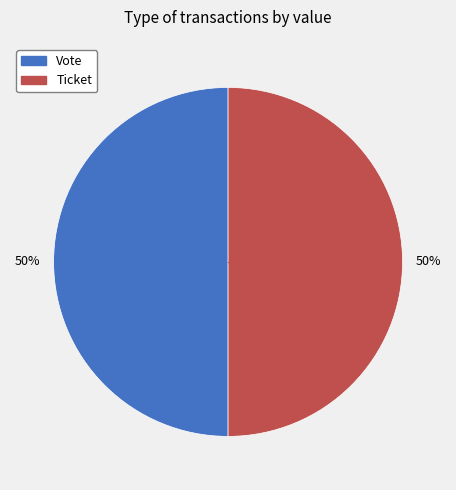

How many segments does this pie chart have?

2